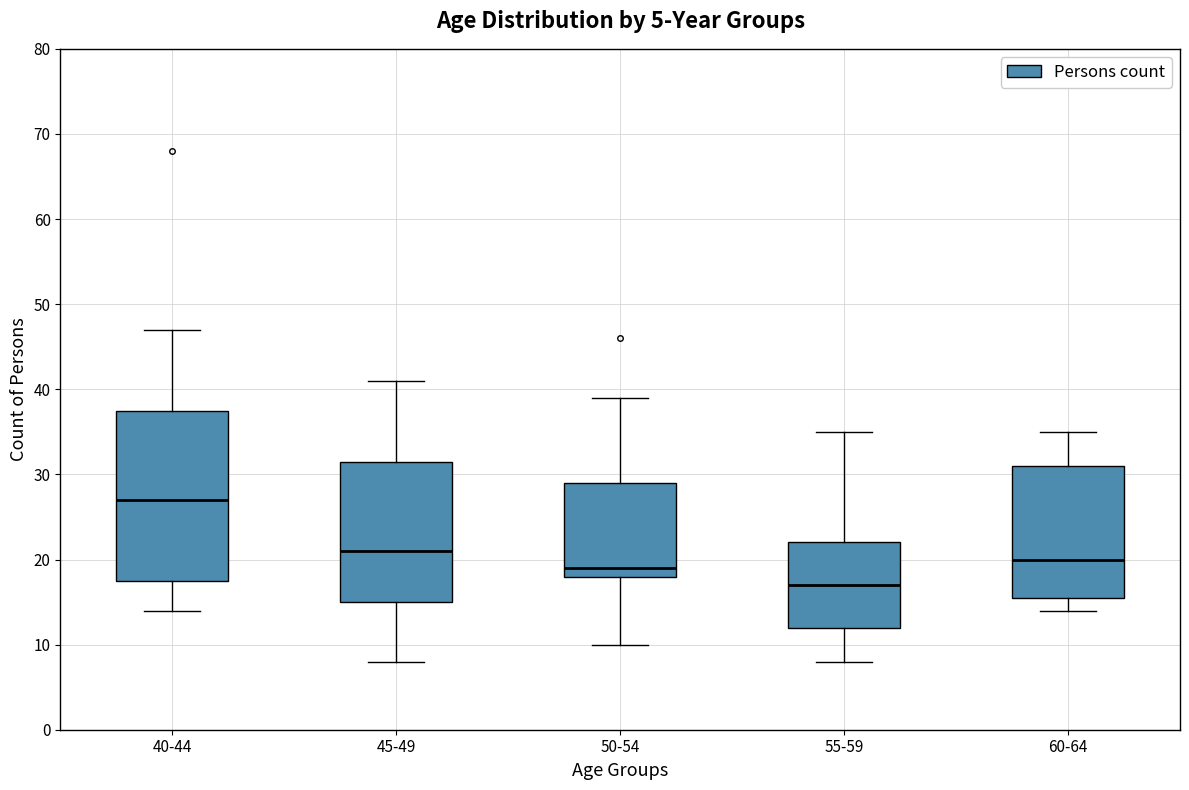

Where is the lower edge of the box for 60-64 on the y-axis? The values are not printed on the chart, so give them approximately, as read against the axis.

16